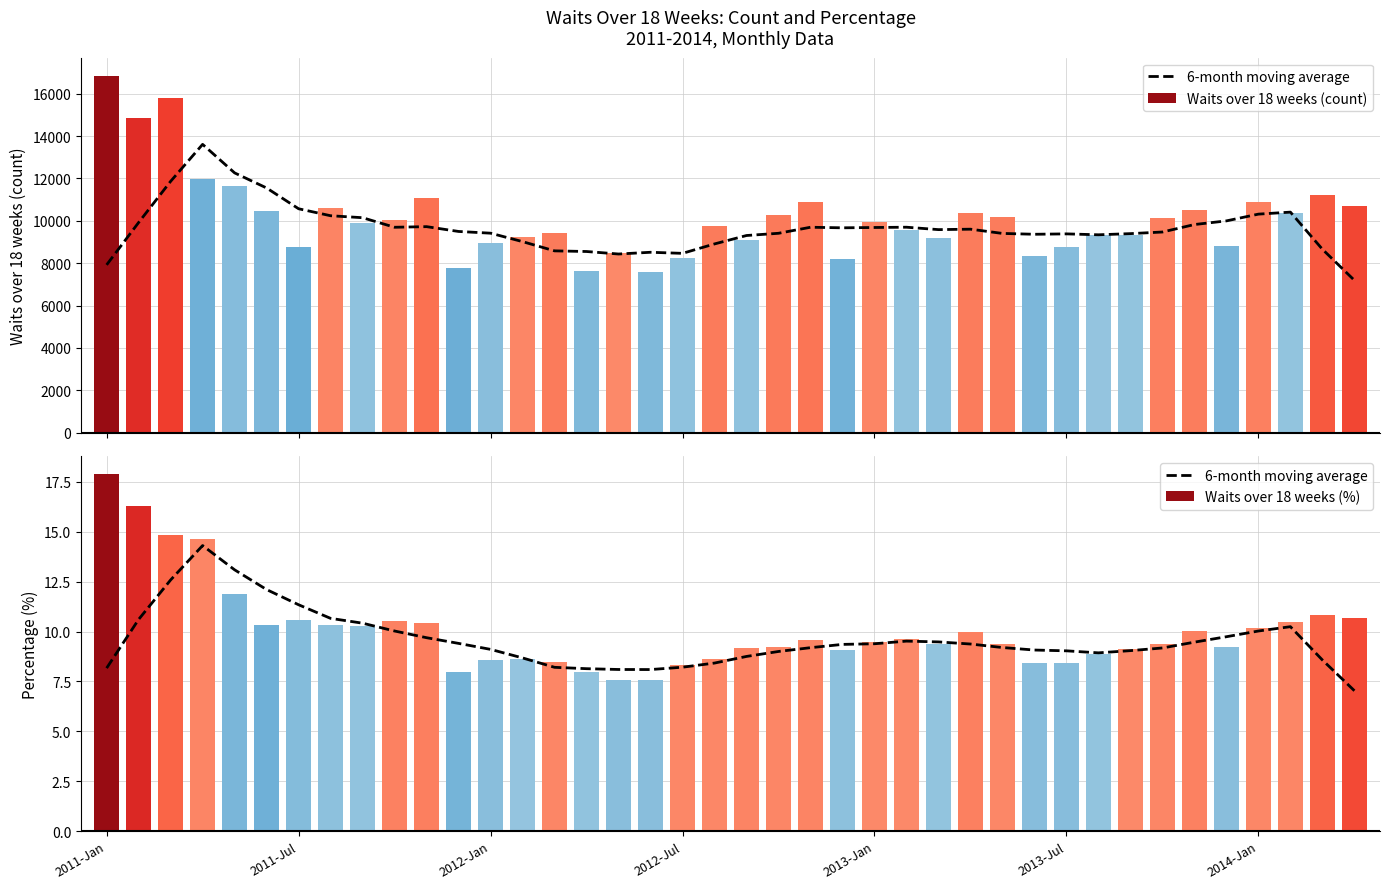

What is the difference between the second highest and minimum values in the Waits over 18 weeks (%) series?

8.7